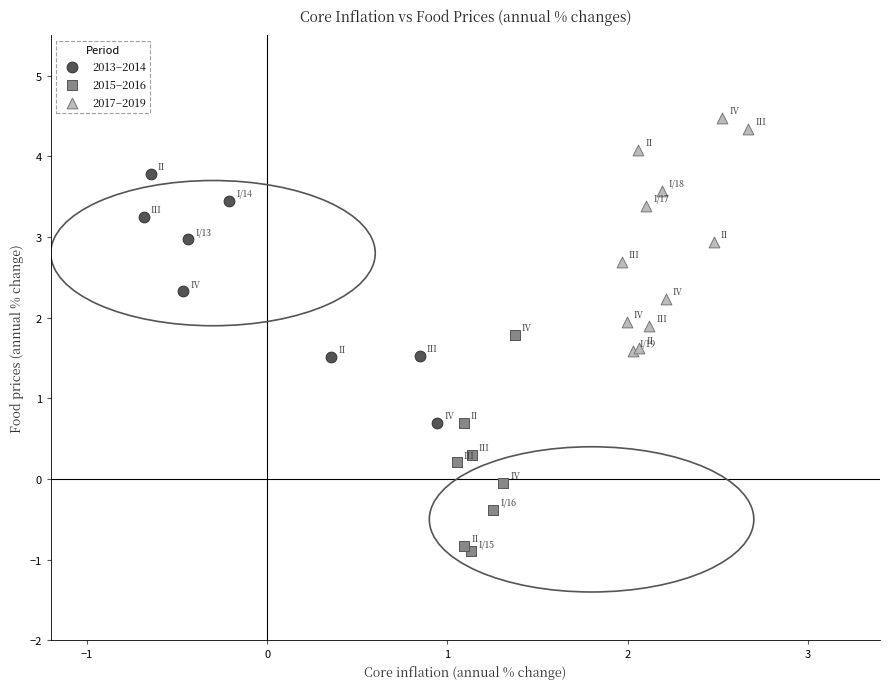

Which series contains the highest Y value?

2017–2019